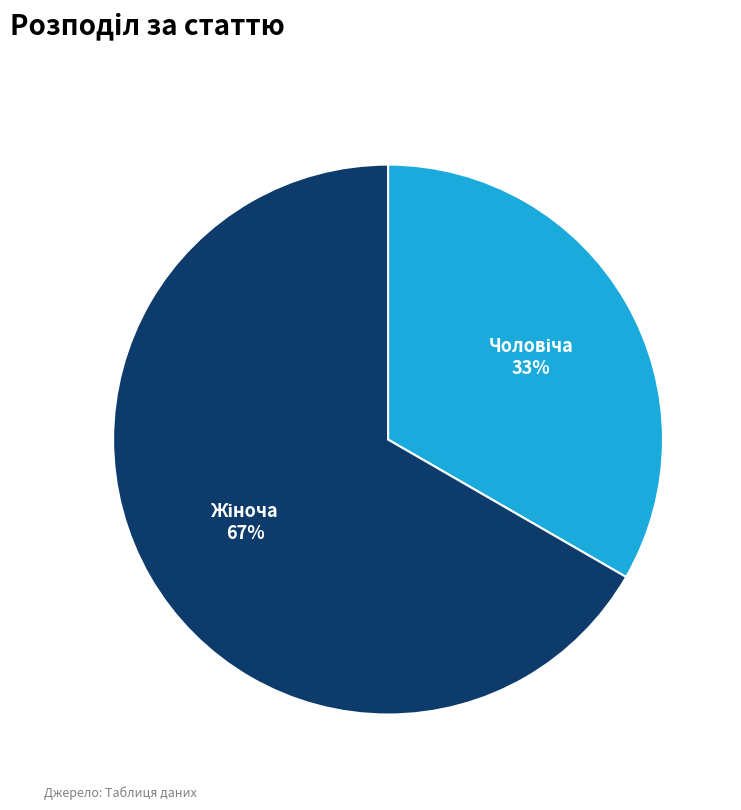

How many slices are in this pie chart?

2